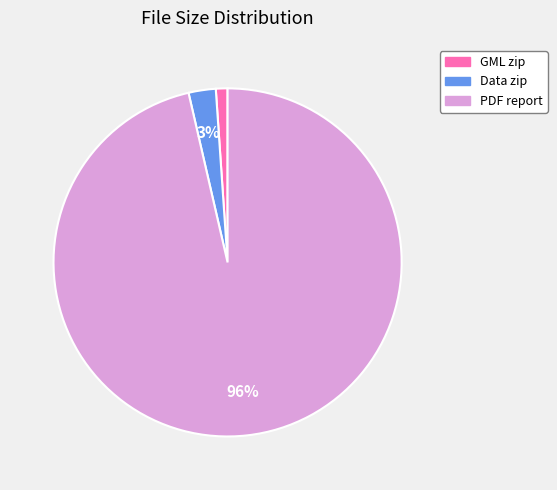

To the nearest percent, what is the difference between the largest and smallest slice percentages?

95%